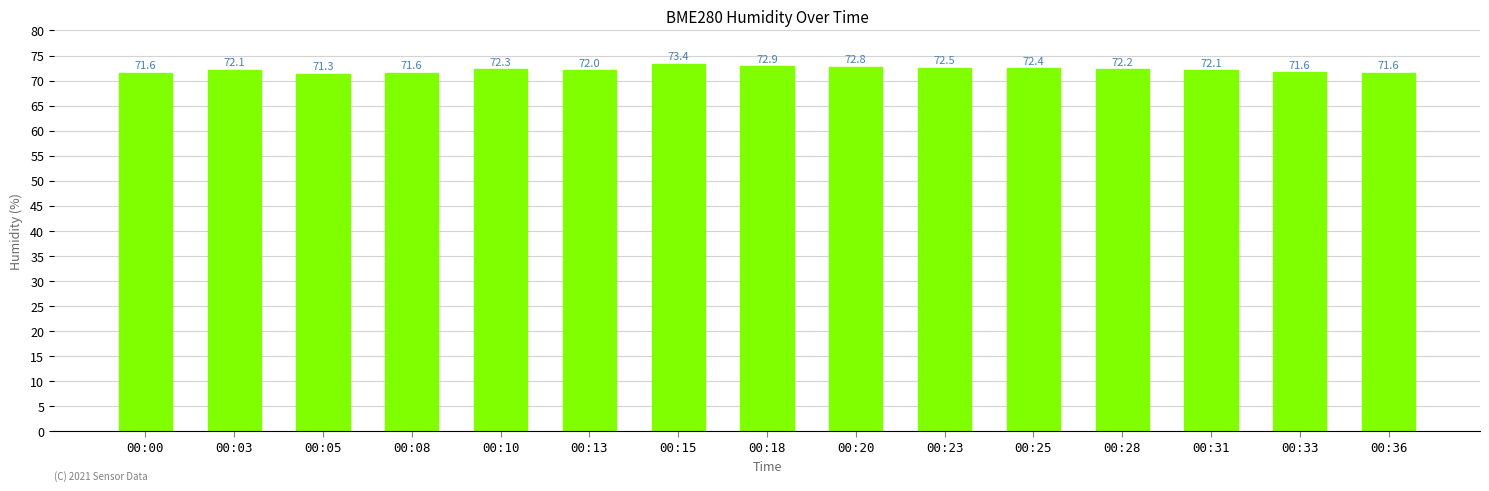

What is the value of the 13th bar from the left?

72.1